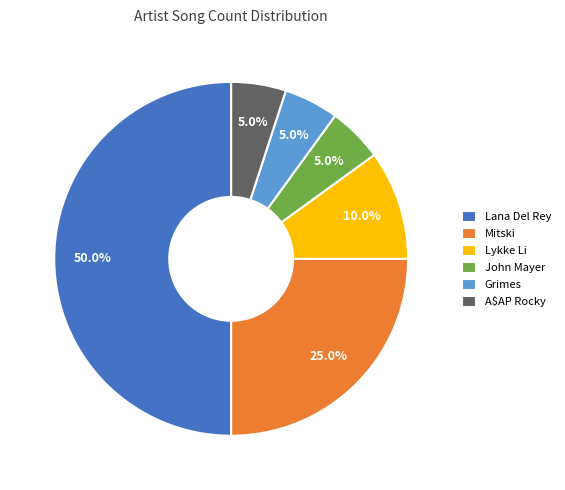

How many segments does this pie chart have?

6